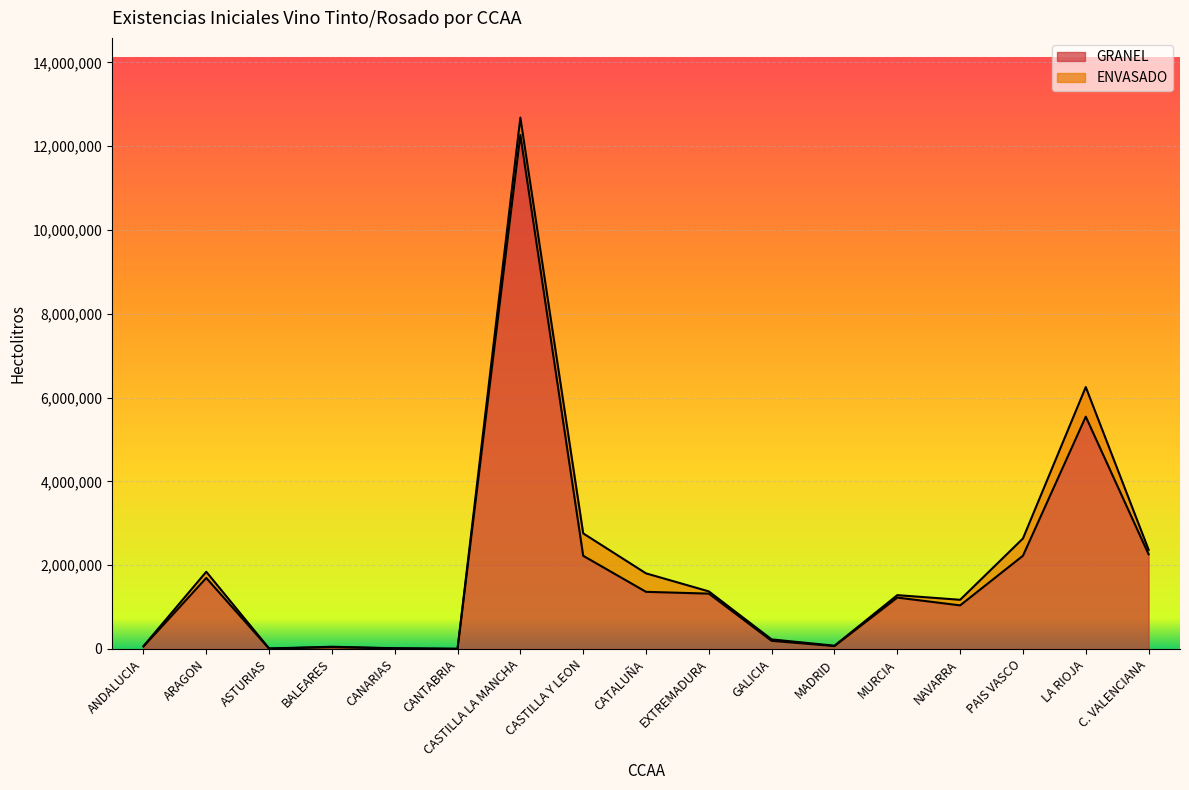

What is the greatest value displayed?

12264406